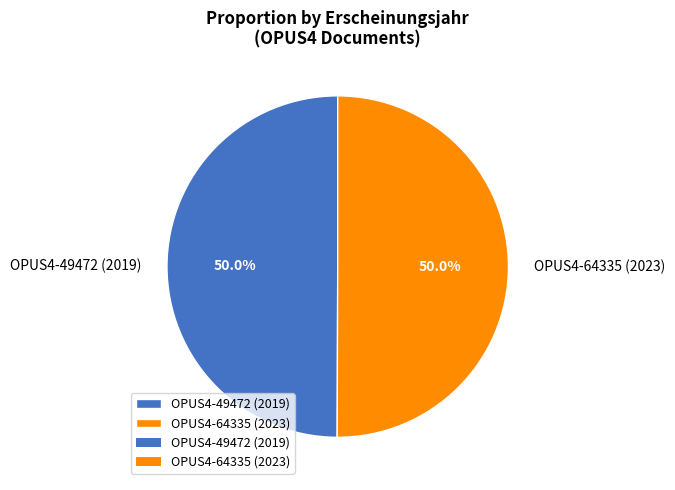

Is the sum of OPUS4-49472 (2019) and OPUS4-64335 (2023) greater than half?

Yes